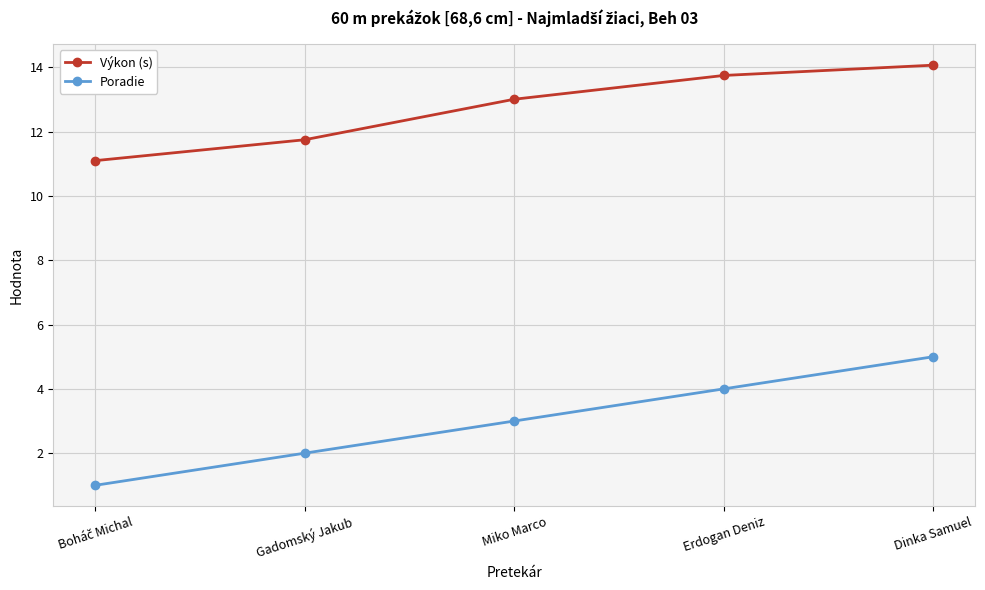

True or false: Poradie has more than 0 interior local peaks.

False